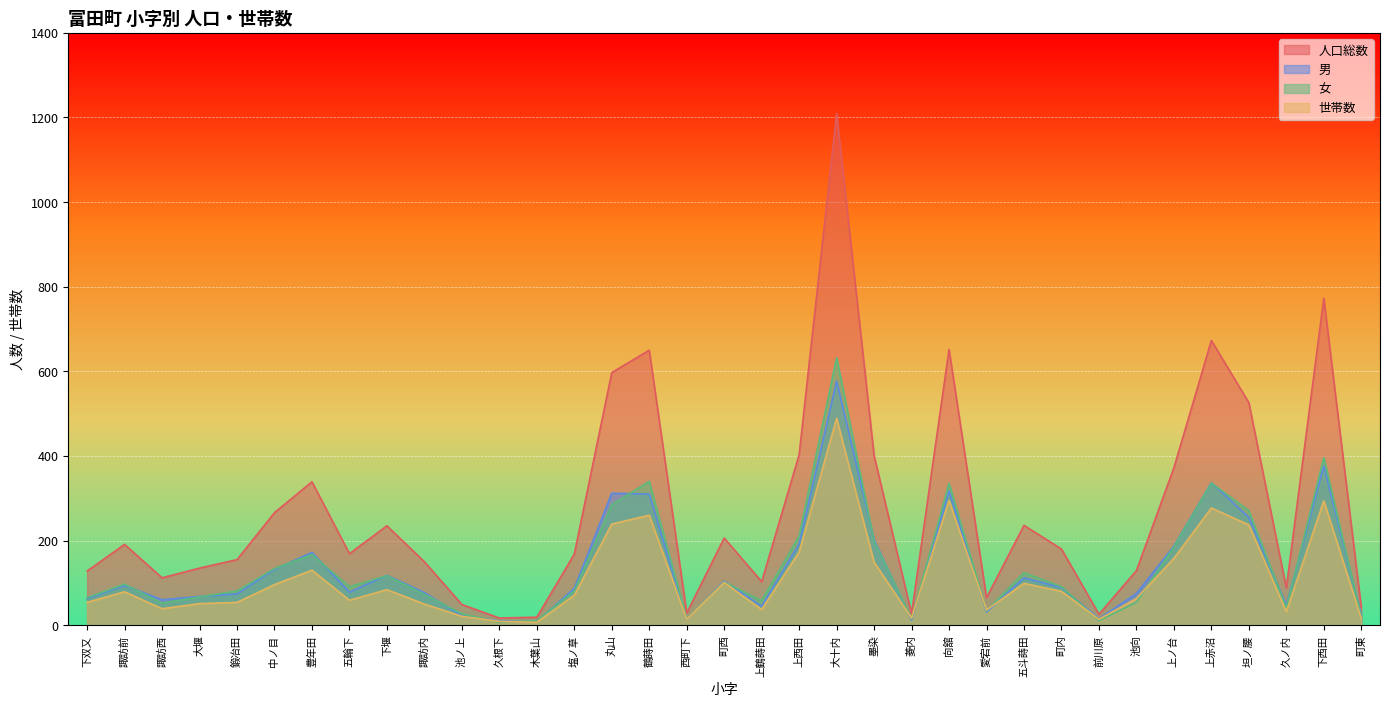

What is the label of the 34th point from the left?

下西田